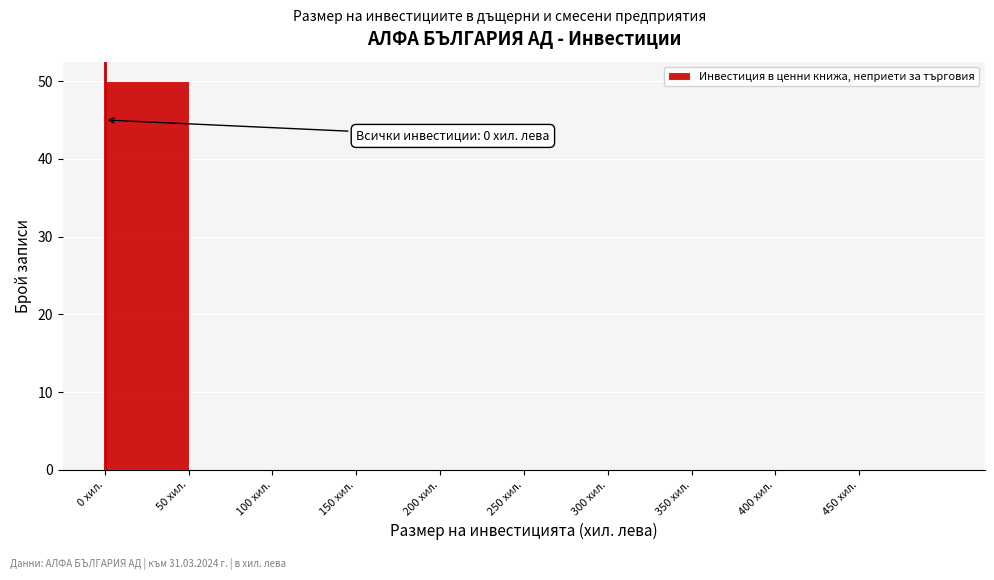

Over which range of the x-axis is the bar tallest?

0 to 50